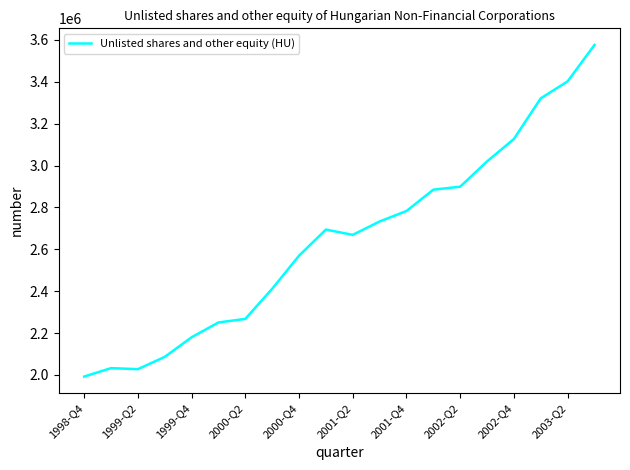

What is the difference between the maximum and minimum values?

1584147